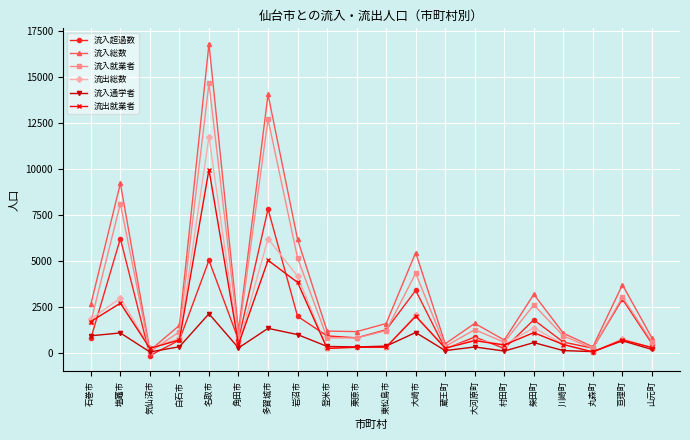

Is this an area chart (filled region under the line)?

No